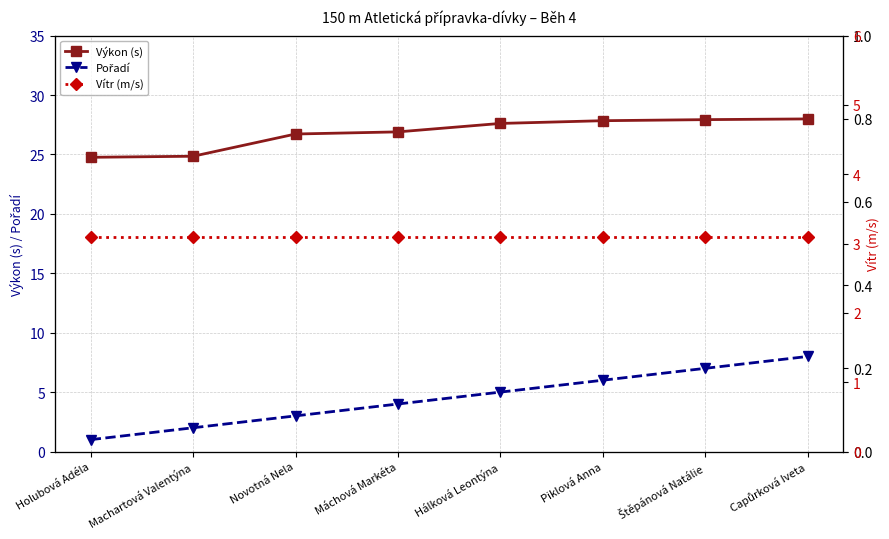

Reading left to right, extract all data points from this chart.

Výkon (s): Holubová Adéla=24.8	Machartová Valentýna=24.9	Novotná Nela=26.7	Máchová Markéta=26.9	Hálková Leontýna=27.6	Piklová Anna=27.8	Štěpánová Natálie=27.9	Capůrková Iveta=28.0
Pořadí: Holubová Adéla=1.0	Machartová Valentýna=2.0	Novotná Nela=3.0	Máchová Markéta=4.0	Hálková Leontýna=5.0	Piklová Anna=6.0	Štěpánová Natálie=7.0	Capůrková Iveta=8.0
Vítr (m/s): Holubová Adéla=3.1	Machartová Valentýna=3.1	Novotná Nela=3.1	Máchová Markéta=3.1	Hálková Leontýna=3.1	Piklová Anna=3.1	Štěpánová Natálie=3.1	Capůrková Iveta=3.1